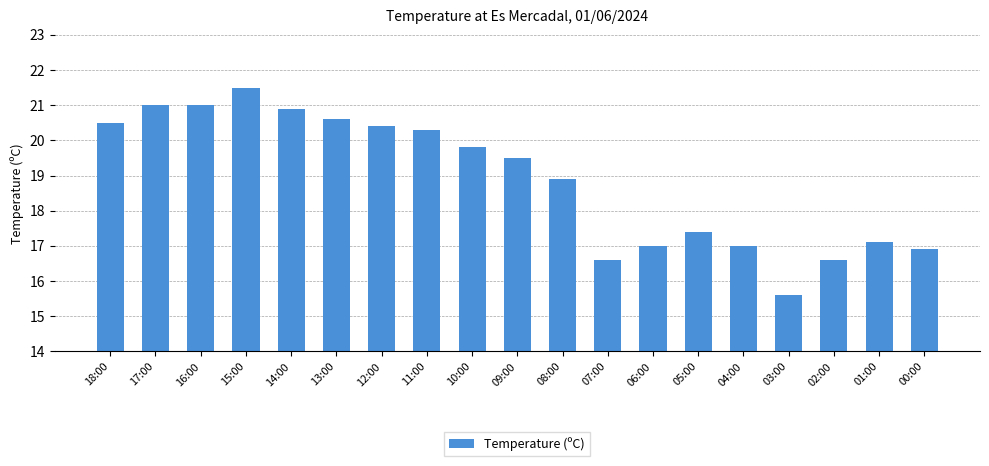

What is the label of the 4th bar from the left?

15:00